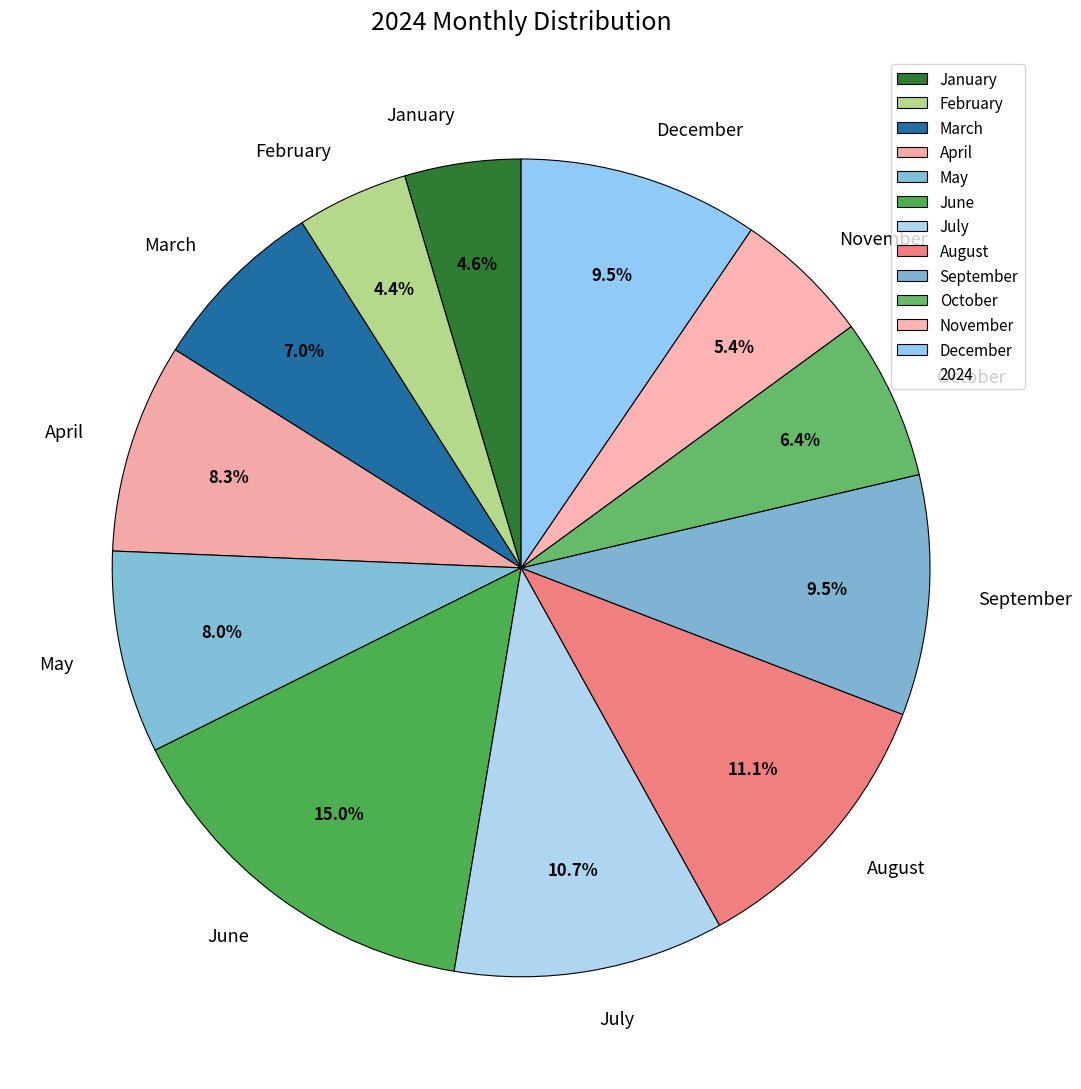

How many segments does this pie chart have?

12